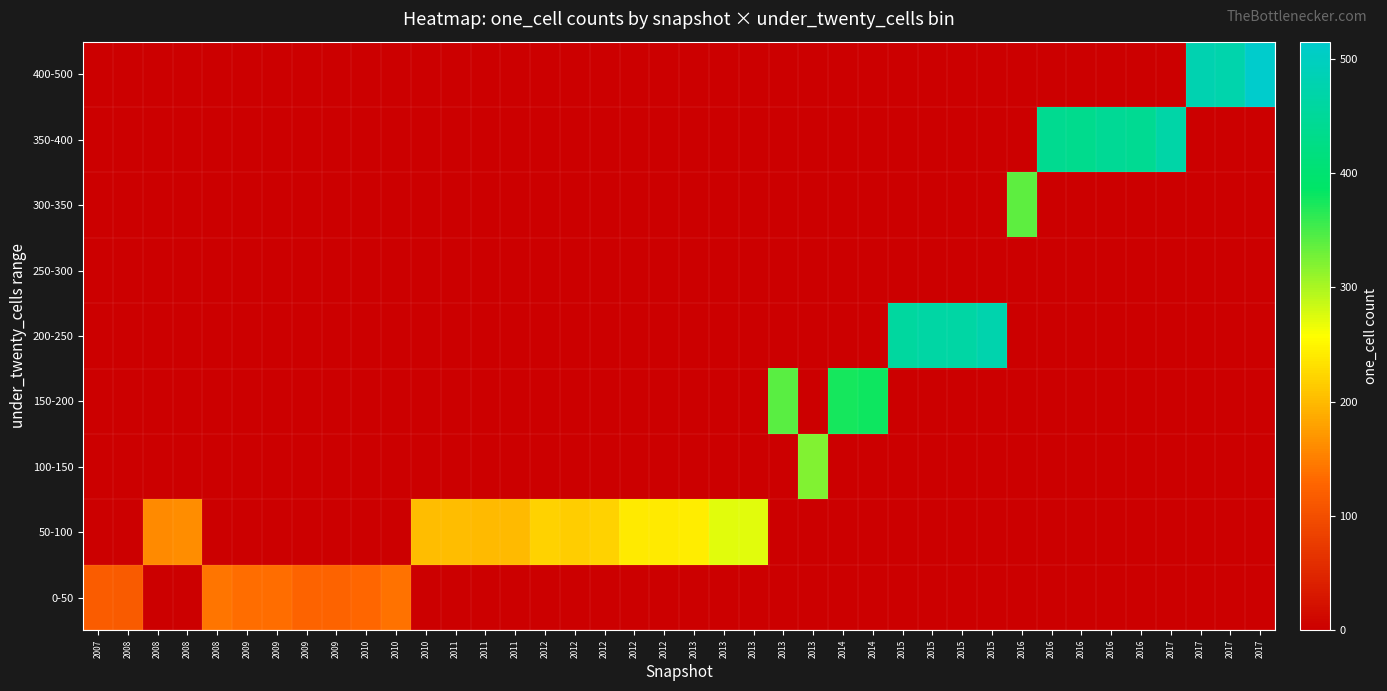

Count the number of categories in the chart.

40